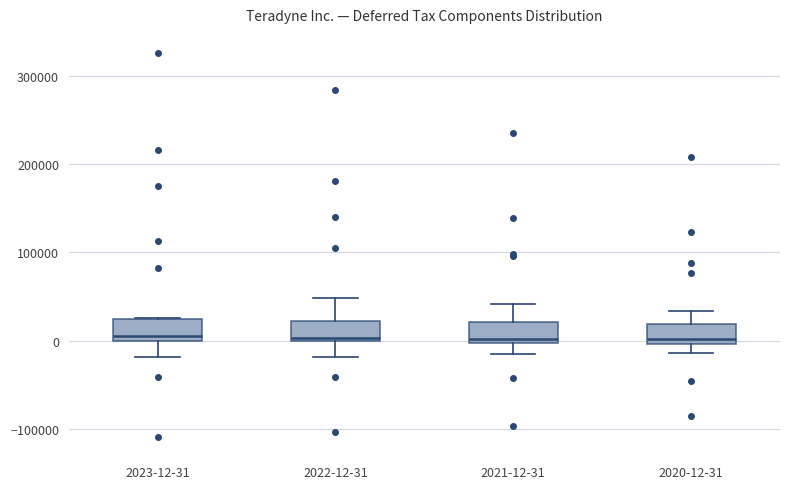

Reading left to right, transcribe this box plot: for each box, give where its median line is, the range the box spans, and where its two whiskers end, as read against the y-axis. The values are not printed on the chart, so give them approximately, as read against the axis.

2023-12-31: median 10000, box 0 to 20000, whiskers -20000 to 30000
2022-12-31: median 0 (just above the box's lower edge), box 0 to 20000, whiskers -20000 to 50000
2021-12-31: median 0 (just above the box's lower edge), box 0 to 20000, whiskers -10000 to 40000
2020-12-31: median 0 (just above the box's lower edge), box 0 to 20000, whiskers -10000 to 30000